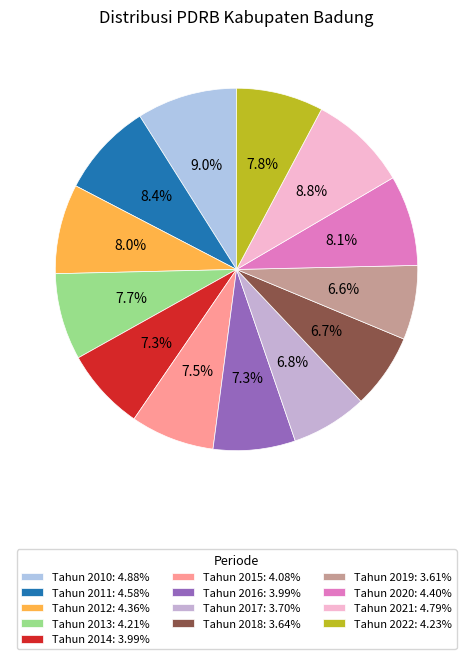

Which slice is the smallest?

Tahun 2019